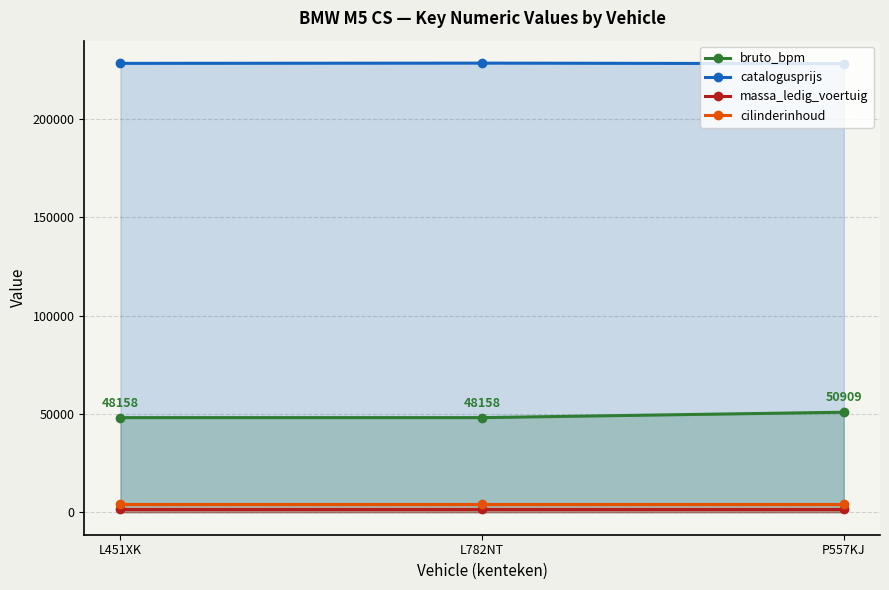

What are all the series names shown in the legend?

bruto_bpm, catalogusprijs, massa_ledig_voertuig, cilinderinhoud